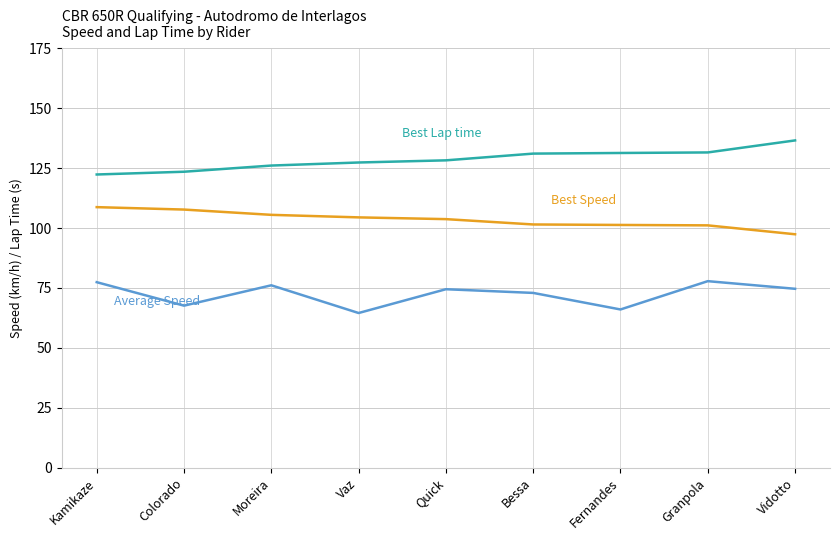

What is the minimum value shown in the chart?

64.5